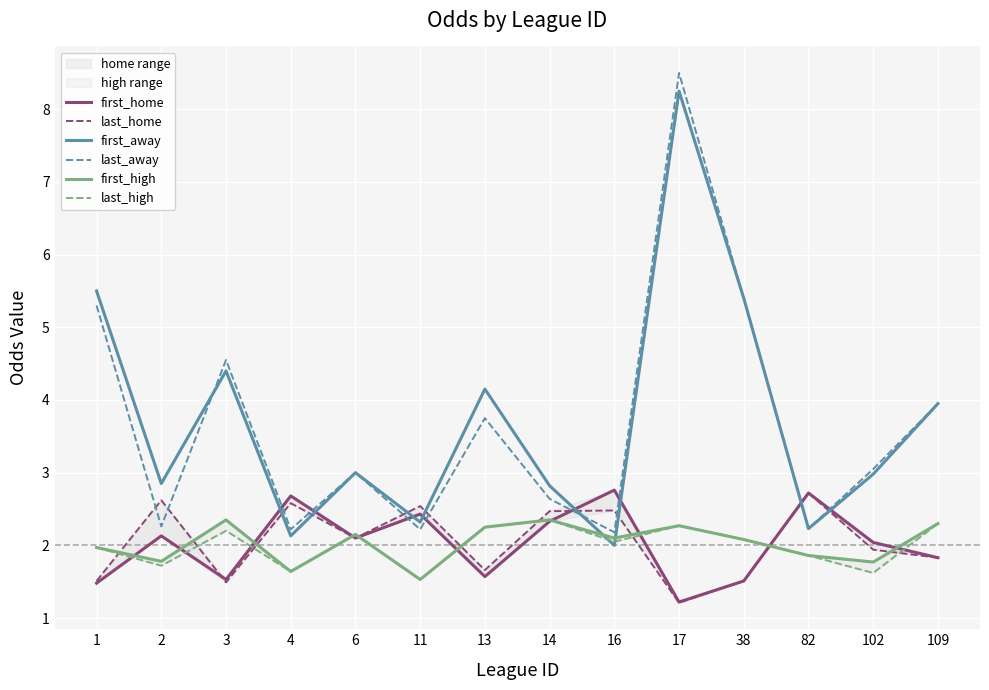

What is the value of the first_away point at the 9th from the left?

2.0